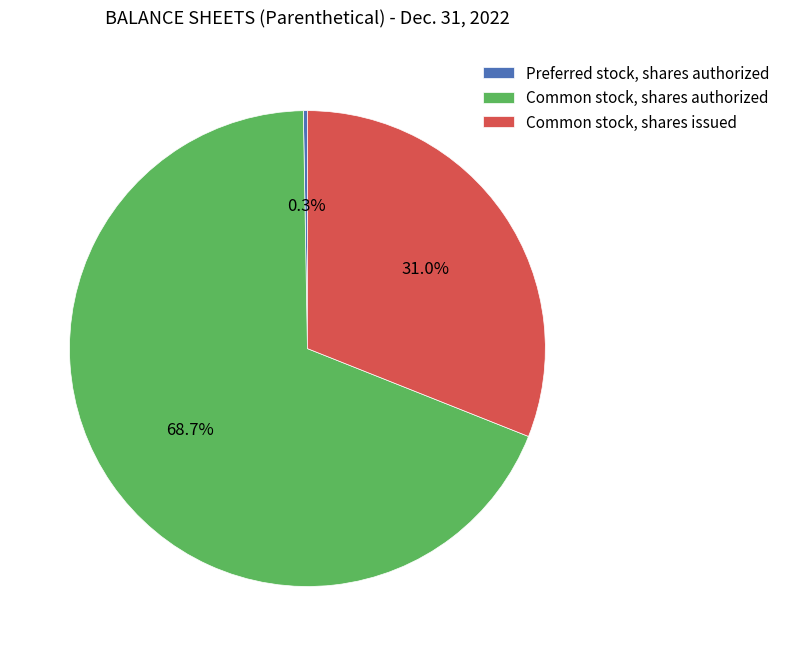

Which slice represents more than half of the pie?

Common stock, shares authorized